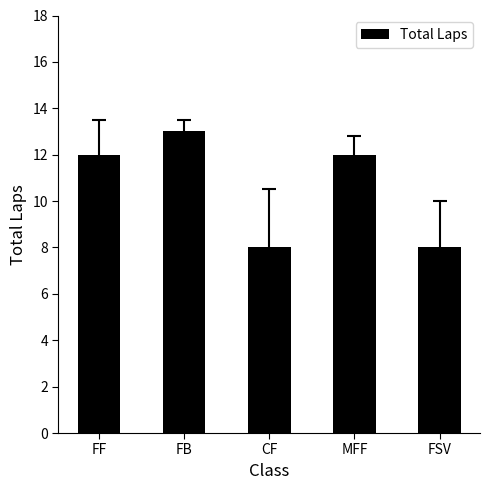

How many values are between 8 and 12?

4